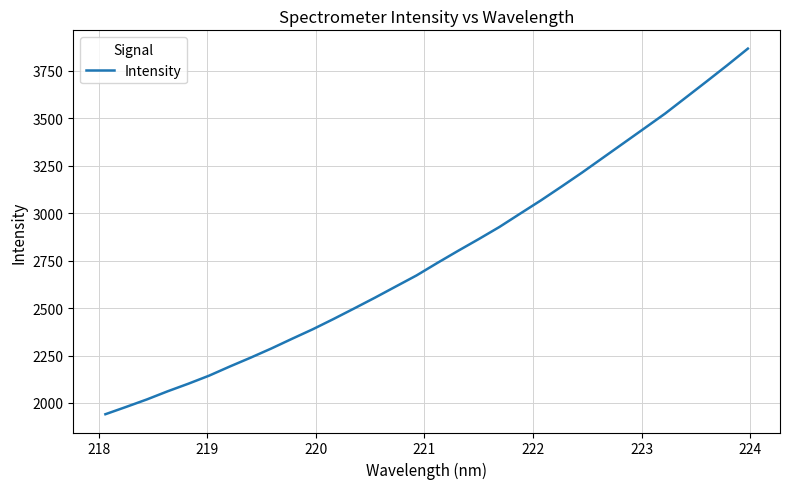

What is the greatest value displayed?

3866.9